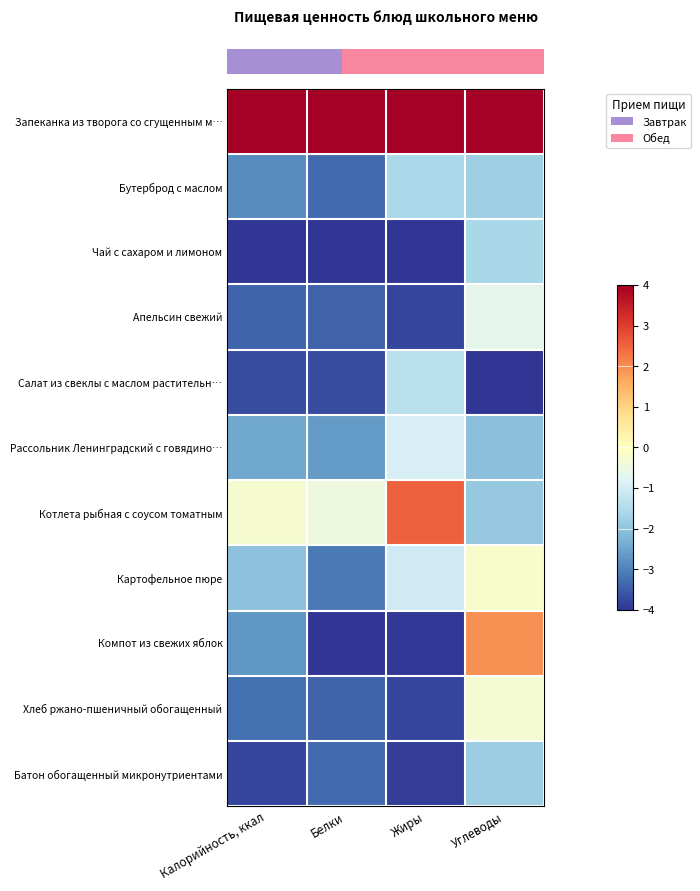

How many categories are shown in the chart?

4